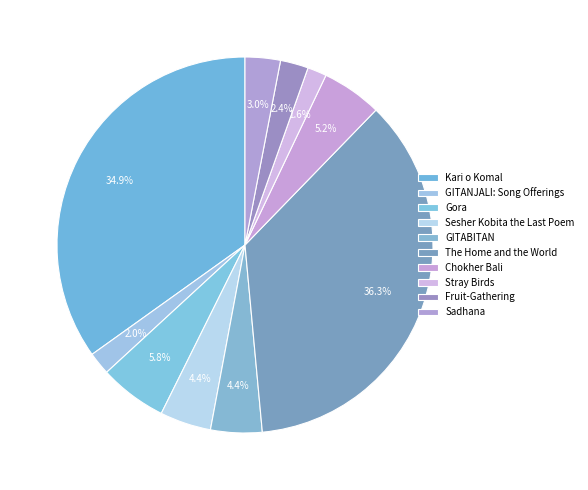

What percentage is NOT represented by Sadhana?

97.0%